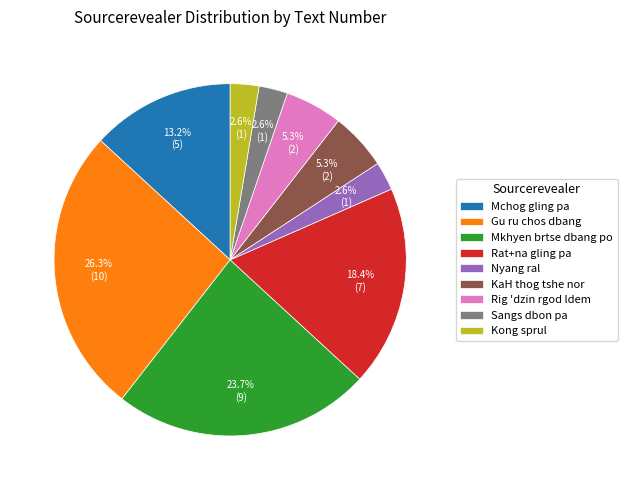

Which category has the biggest portion of the pie?

Gu ru chos dbang